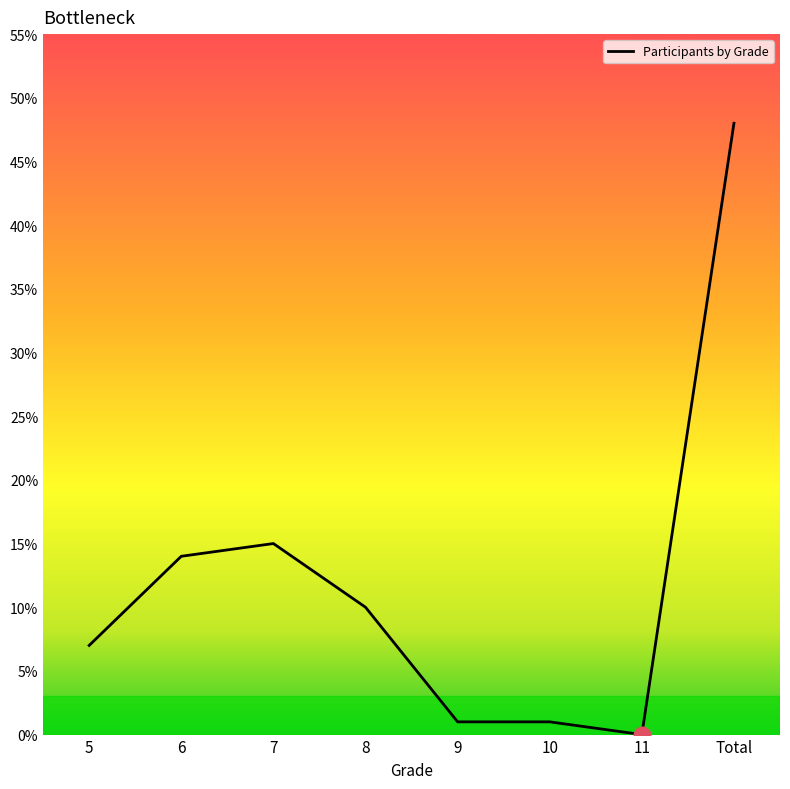

Approximately how many times larger is the value at 5 compared to 6?

0.5